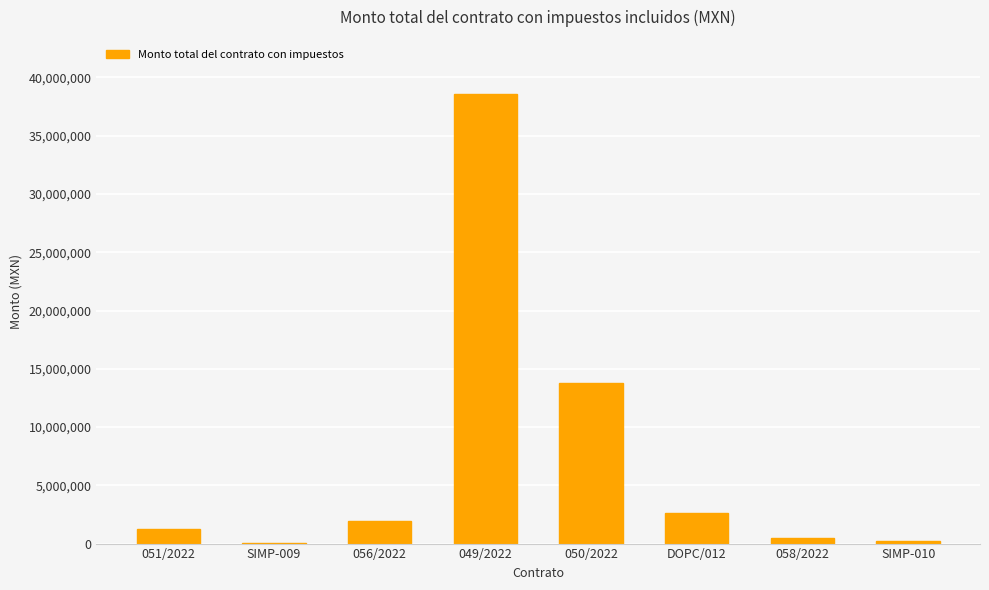

What is the sum of the values at 050/2022 and 049/2022?

52380844.0